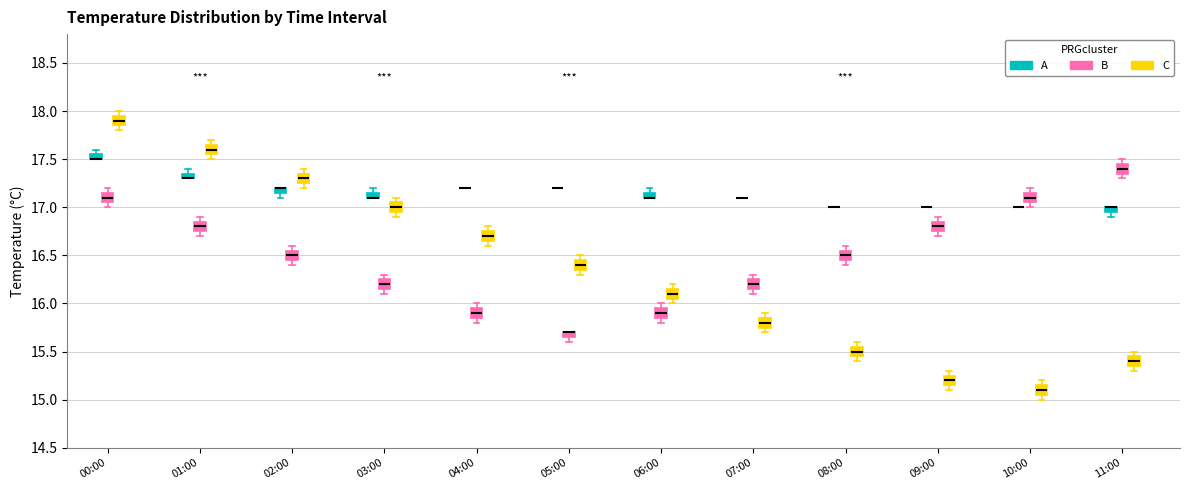

Where is the lower edge of the box for 08:00 (C) on the y-axis? The values are not printed on the chart, so give them approximately, as read against the axis.

15.45